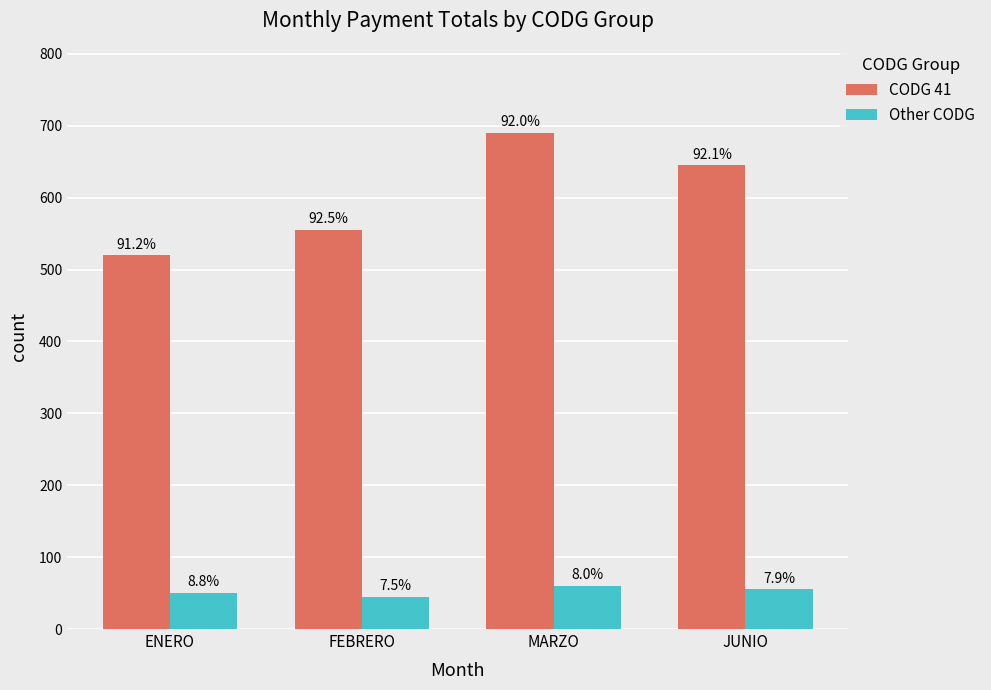

Which series has the largest range (max minus min)?

CODG 41